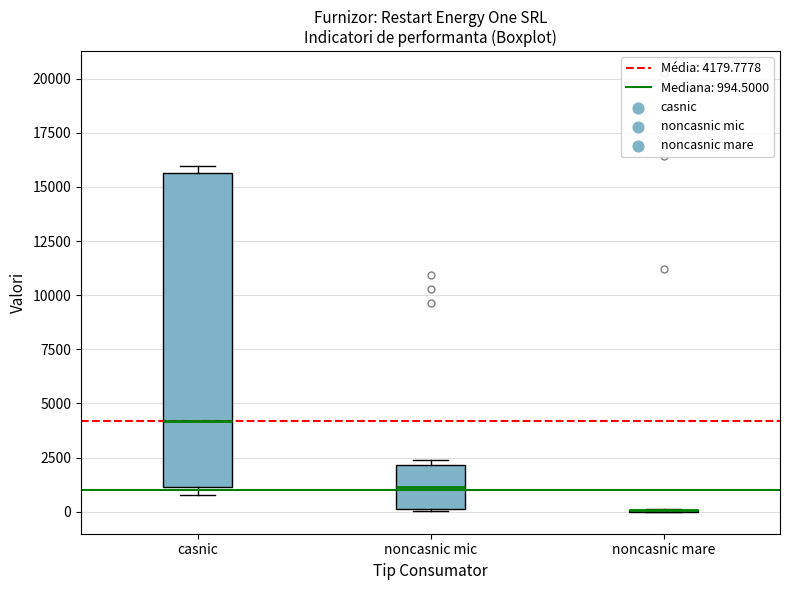

Reading left to right, transcribe this box plot: for each box, give where its median line is, the range the box spans, and where its two whiskers end, as read against the y-axis. The values are not printed on the chart, so give them approximately, as read against the axis.

casnic: median 4000, box 1000 to 15500, whiskers 1000 (just below the box's lower edge) to 16000
noncasnic mic: median 1000, box 0 to 2000, whiskers 0 to 2500
noncasnic mare: box collapsed to a line at 0, whiskers 0 to 0